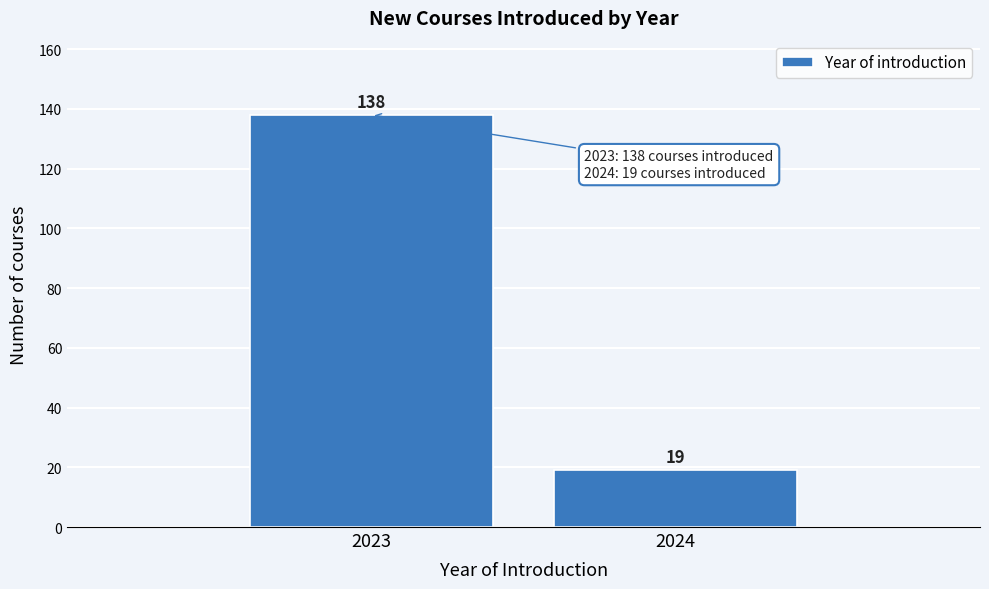

Reading left to right, extract all data points from this chart.

2023=138	2024=19